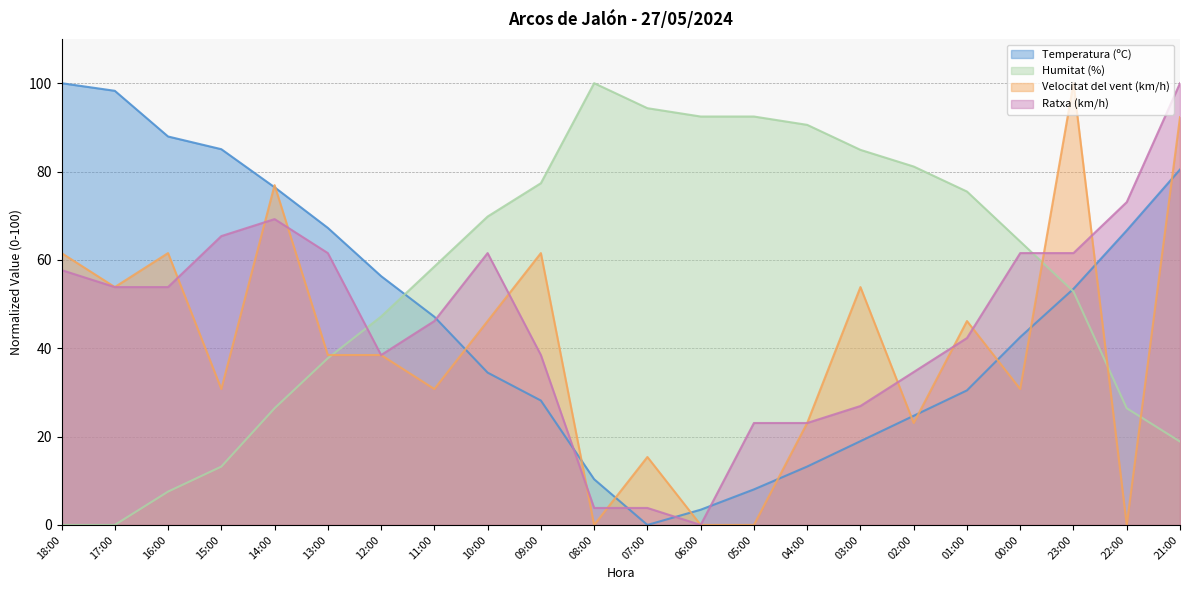

Rank the categories by Humitat (%) value from highest to lowest.

08:00, 07:00, 06:00, 05:00, 04:00, 03:00, 02:00, 09:00, 01:00, 10:00, 00:00, 11:00, 23:00, 12:00, 13:00, 14:00, 22:00, 21:00, 15:00, 16:00, 18:00, 17:00